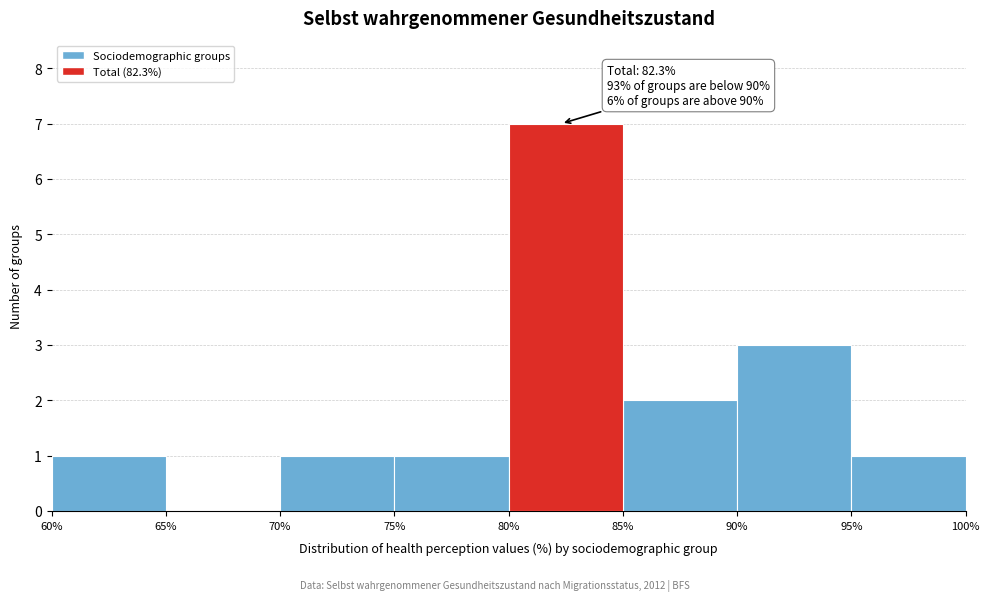

Over which range of the x-axis is the bar tallest?

80% to 85%